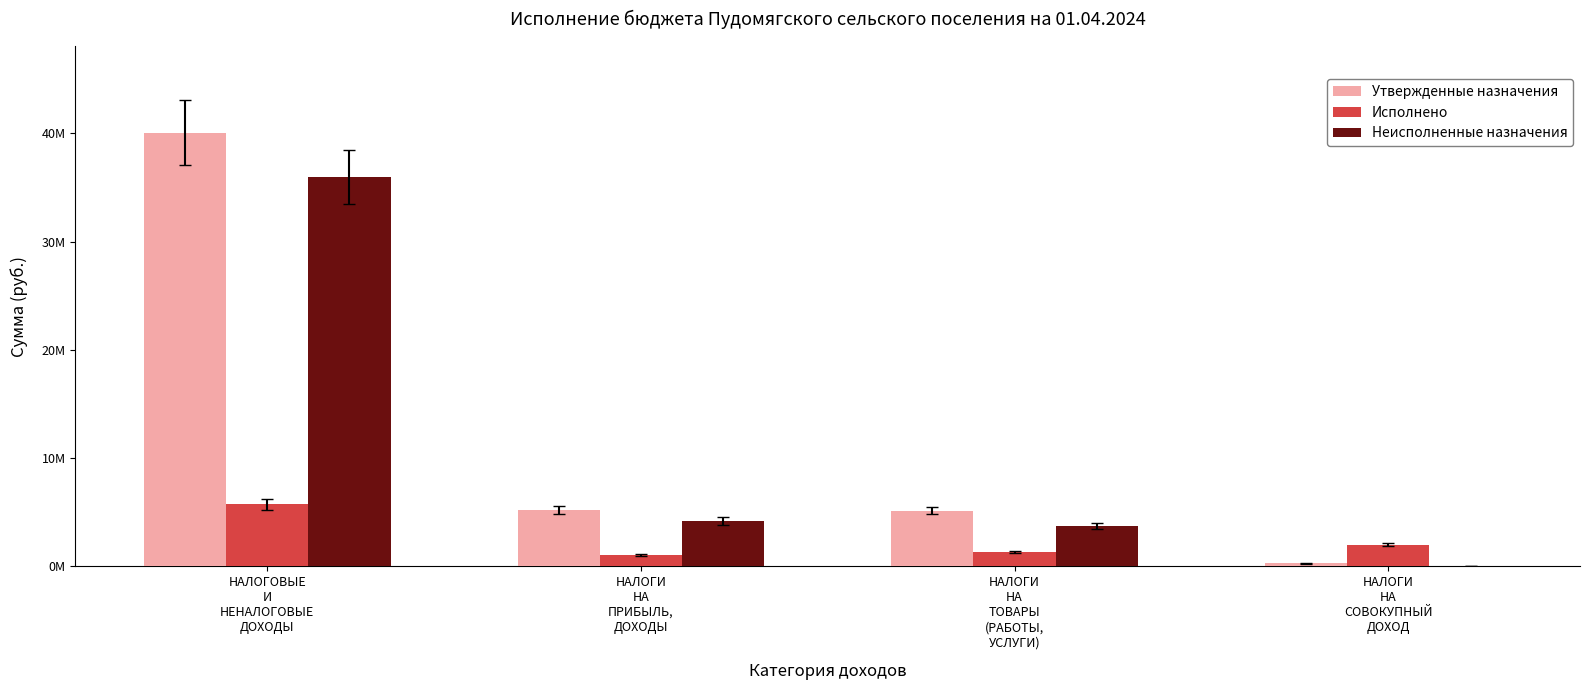

Read the Утвержденные назначения value at НАЛОГИ
НА
ТОВАРЫ
(РАБОТЫ,
УСЛУГИ).

5145000.0